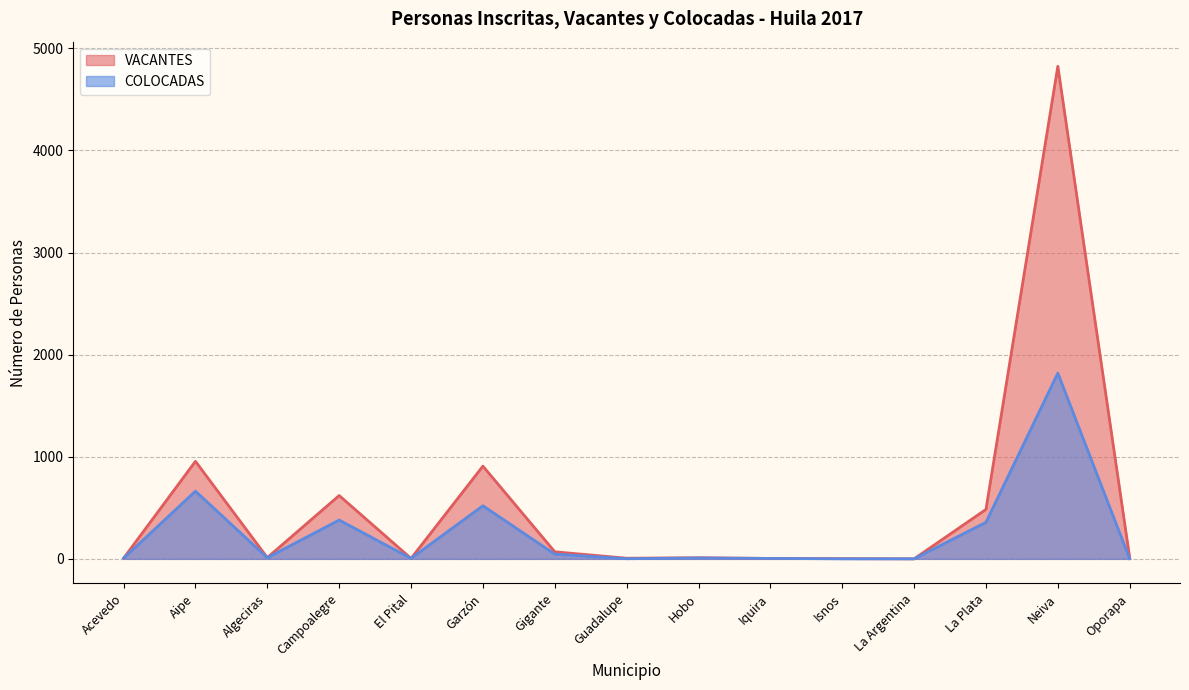

Does the chart display data point markers on the line(s)?

No